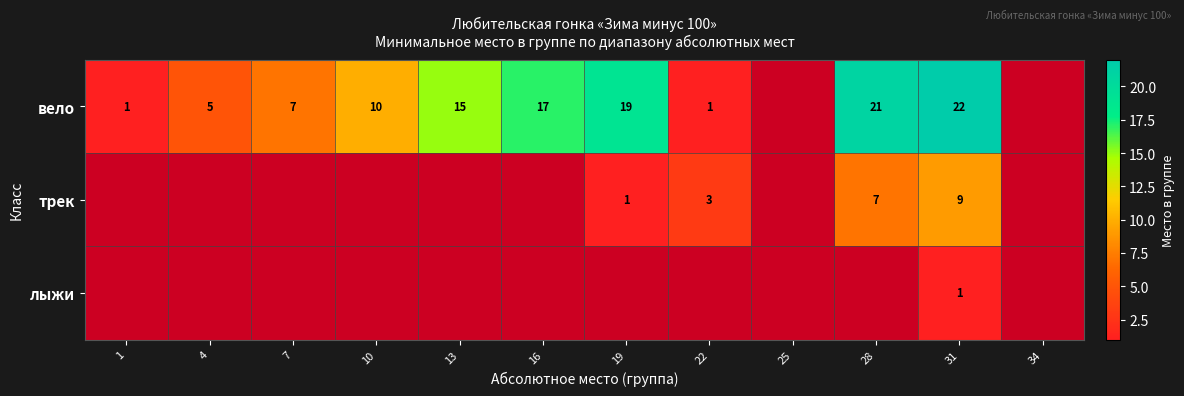

Is it true that вело equals 7 at 4?

False